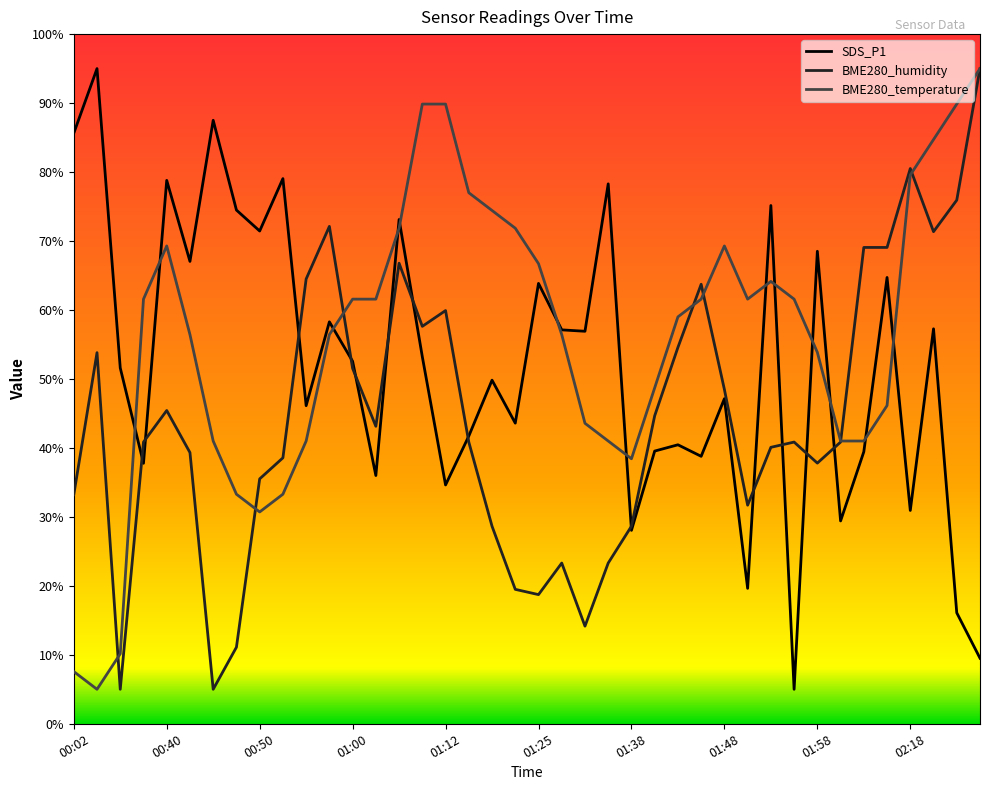

What is the lowest value of the BME280_temperature series?

5.0